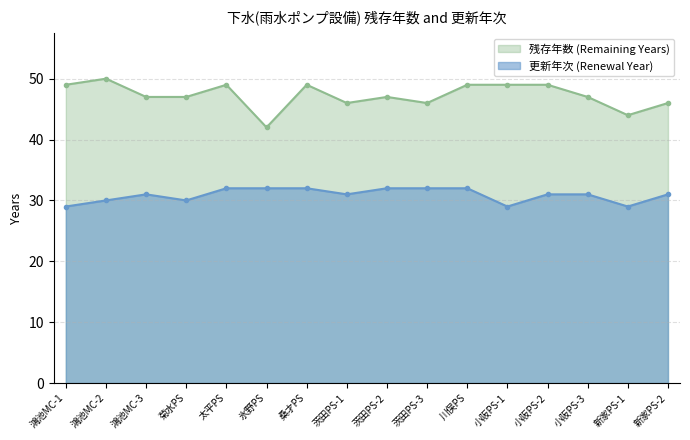

True or false: 更新年次 (Renewal Year) and 残存年数 (Remaining Years) cross at least once.

False